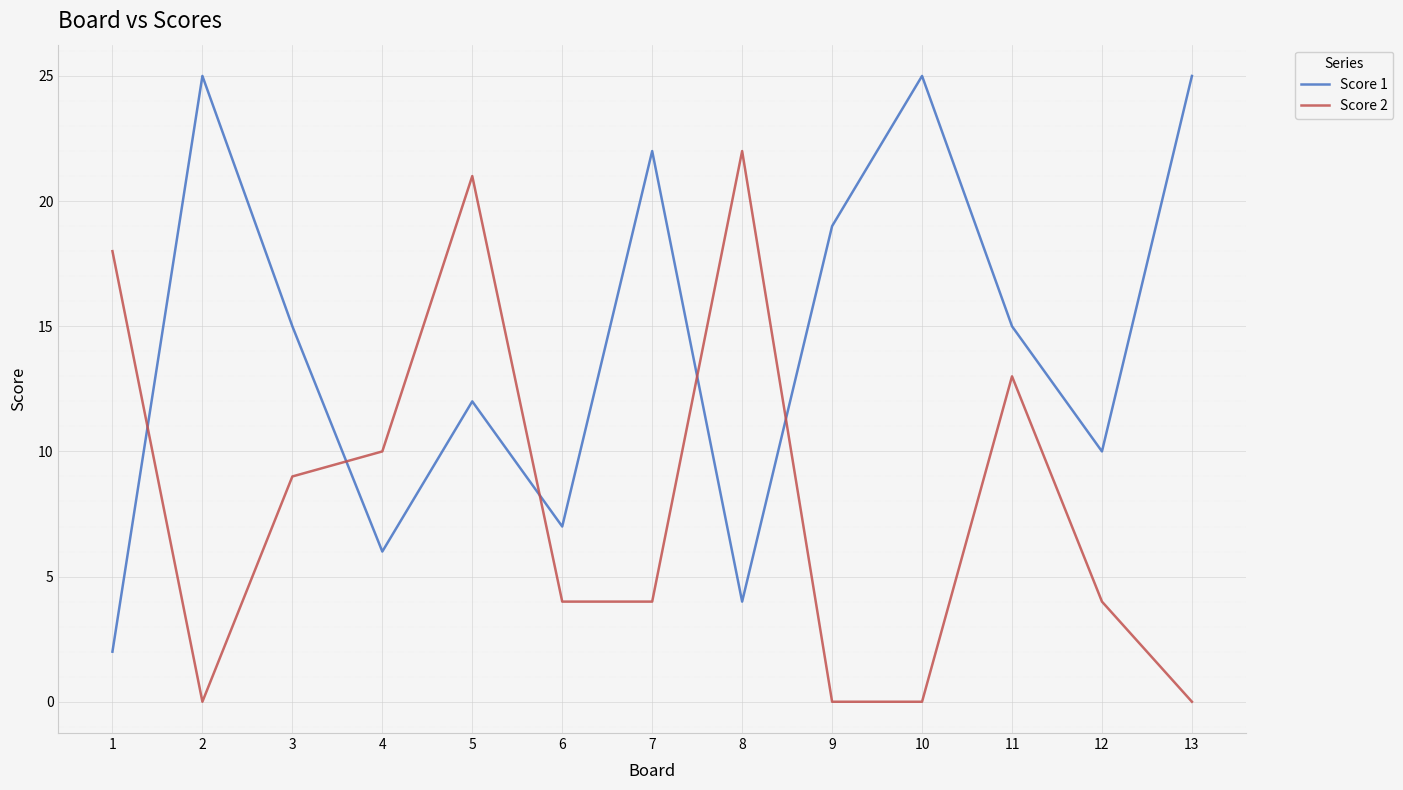

Reading left to right, extract all data points from this chart.

Score 1: 2	25	15	6	12	7	22	4	19	25	15	10	25
Score 2: 18	0	9	10	21	4	4	22	0	0	13	4	0